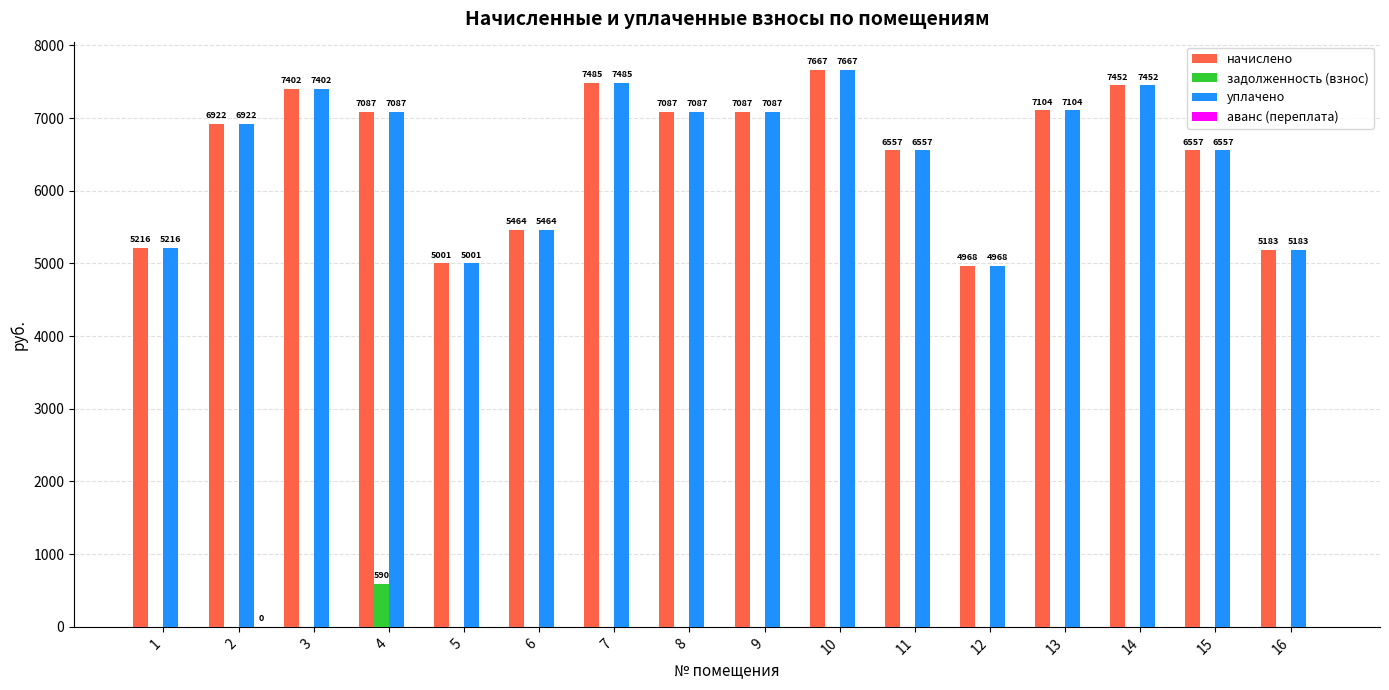

What is the maximum value for начислено?

7667.3